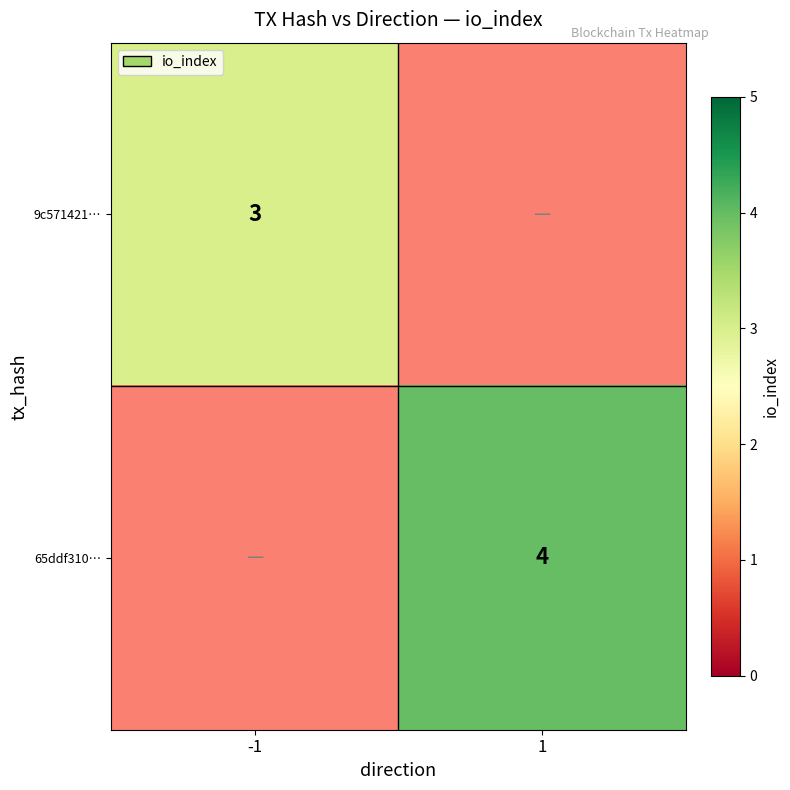

Is the value of 9c571421… at -1 greater than the value of 65ddf310… at 1?

No